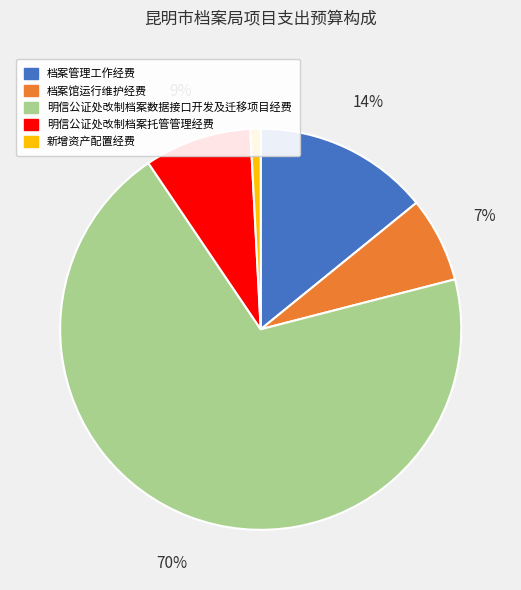

How many segments does this pie chart have?

5